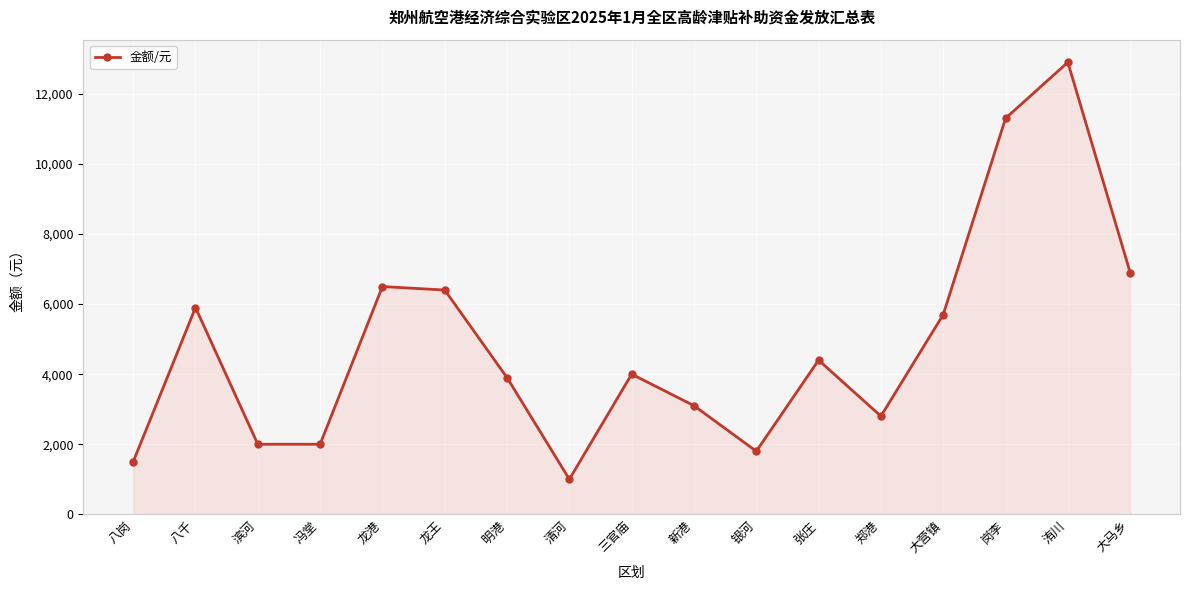

What is the approximate value at 龙港, to the nearest 10?

6500